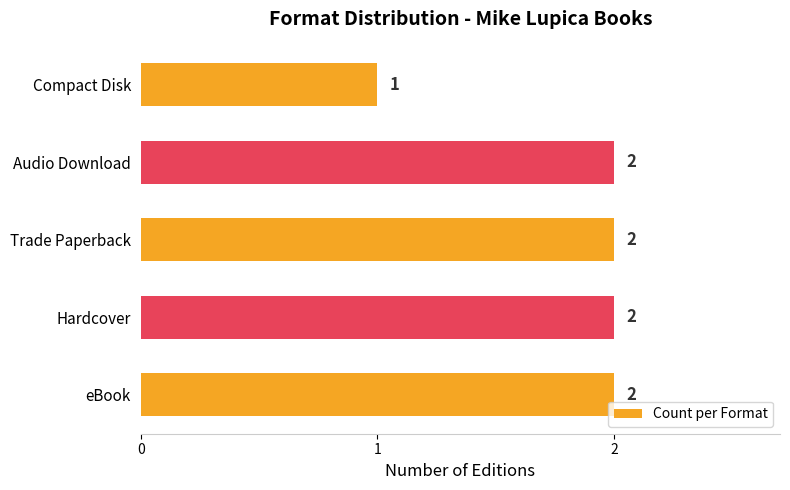

Approximately how many times larger is the value at Compact Disk compared to Audio Download?

0.5